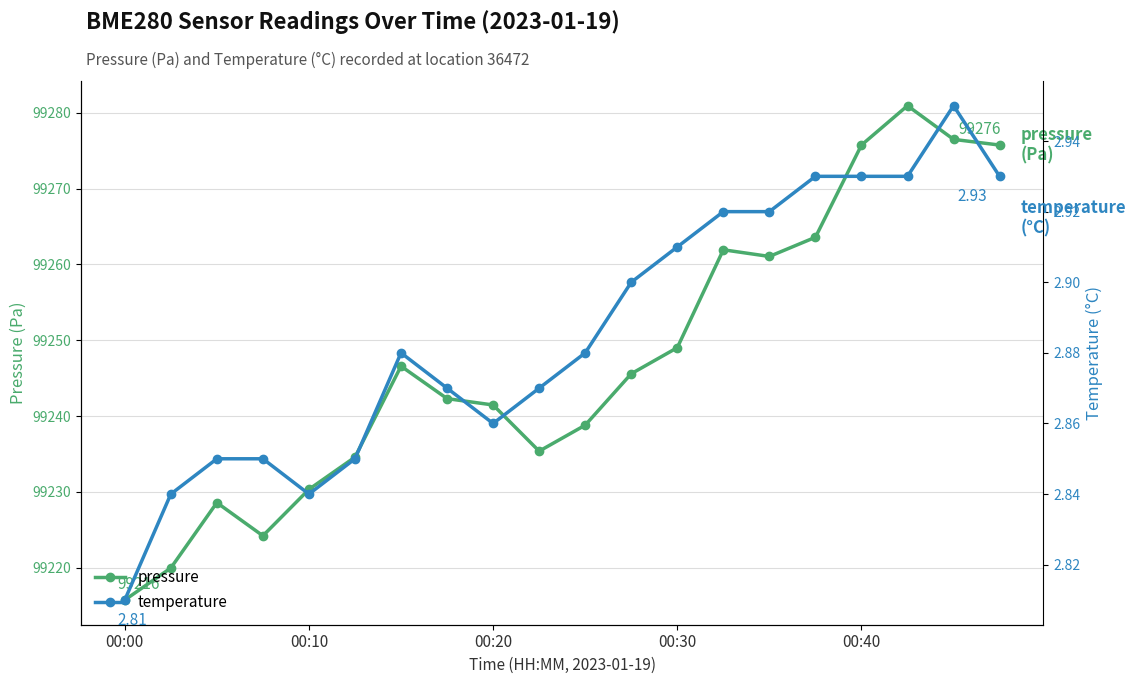

List the series in order of their peak value, highest first.

pressure, temperature